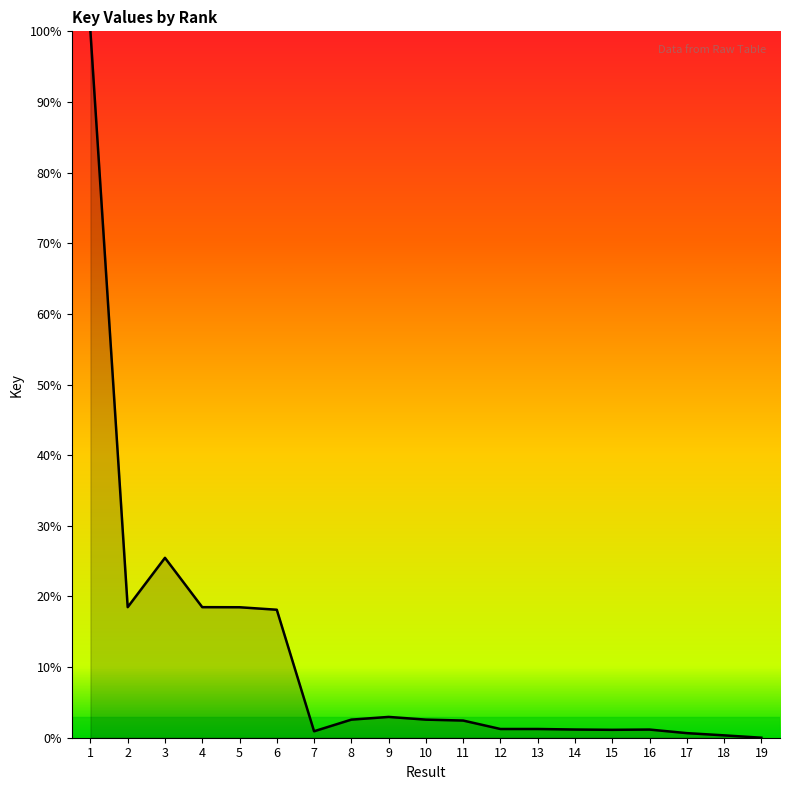

At which label is the value closest to 50?

3